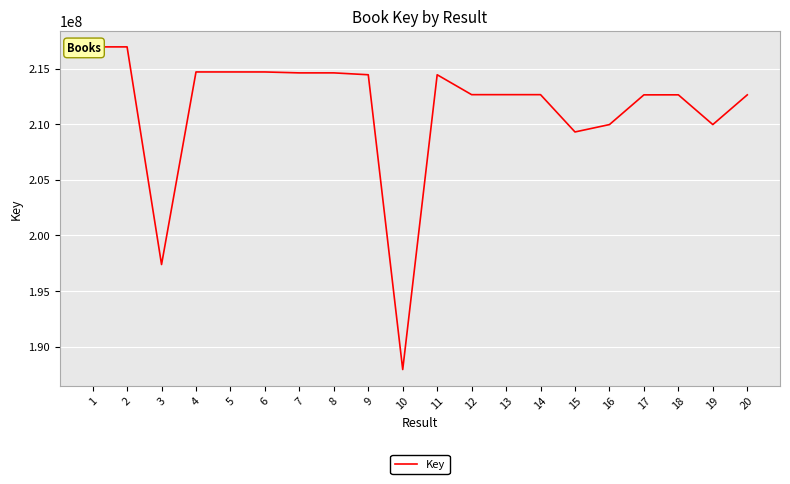

How many lines are shown in the chart?

1